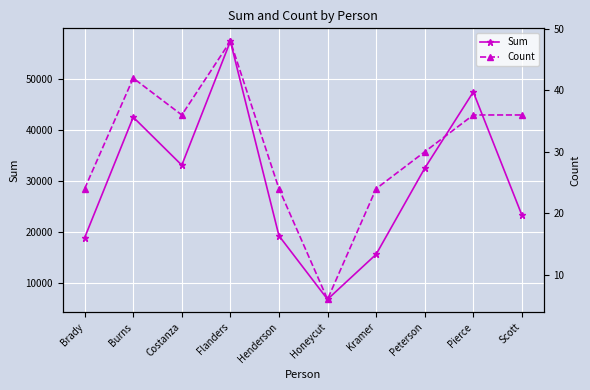

The Count series shows 71.3 at Flanders. True or false?

False